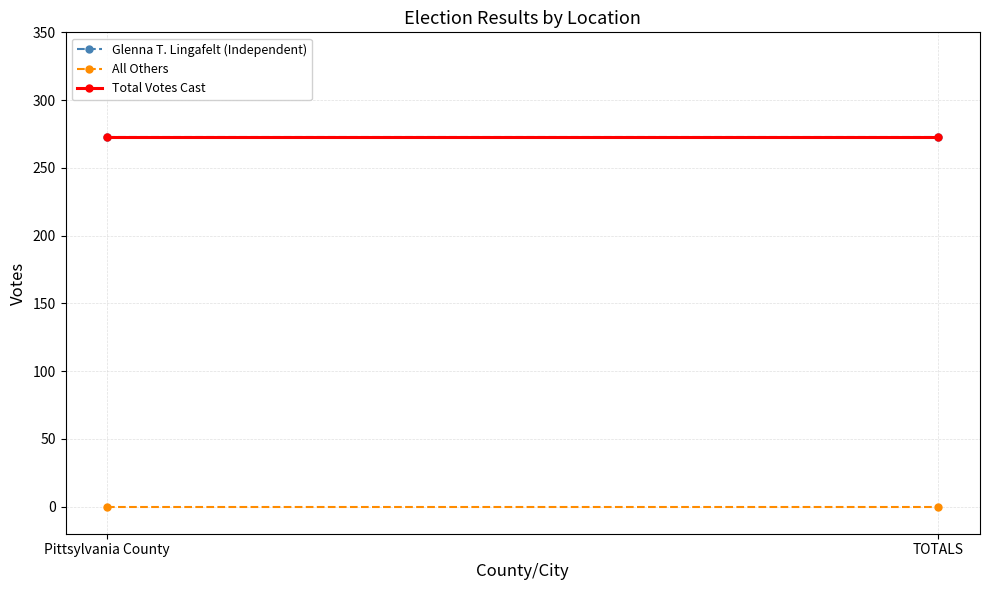

Reading left to right, what are all the values shown in this chart?

Glenna T. Lingafelt (Independent): Pittsylvania County=273	TOTALS=273
All Others: Pittsylvania County=0	TOTALS=0
Total Votes Cast: Pittsylvania County=273	TOTALS=273